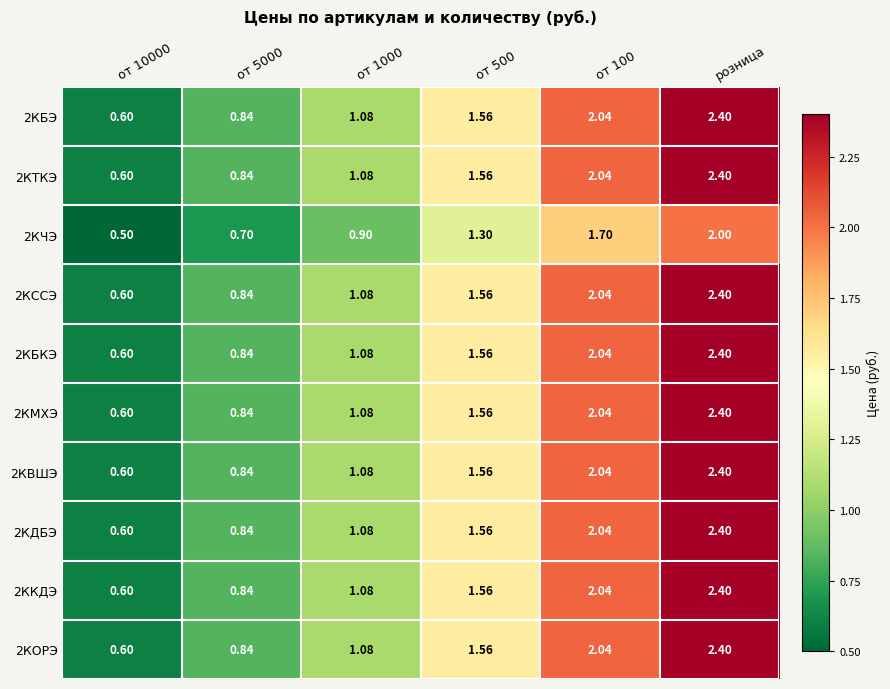

Which category has the highest value across all series?

розница